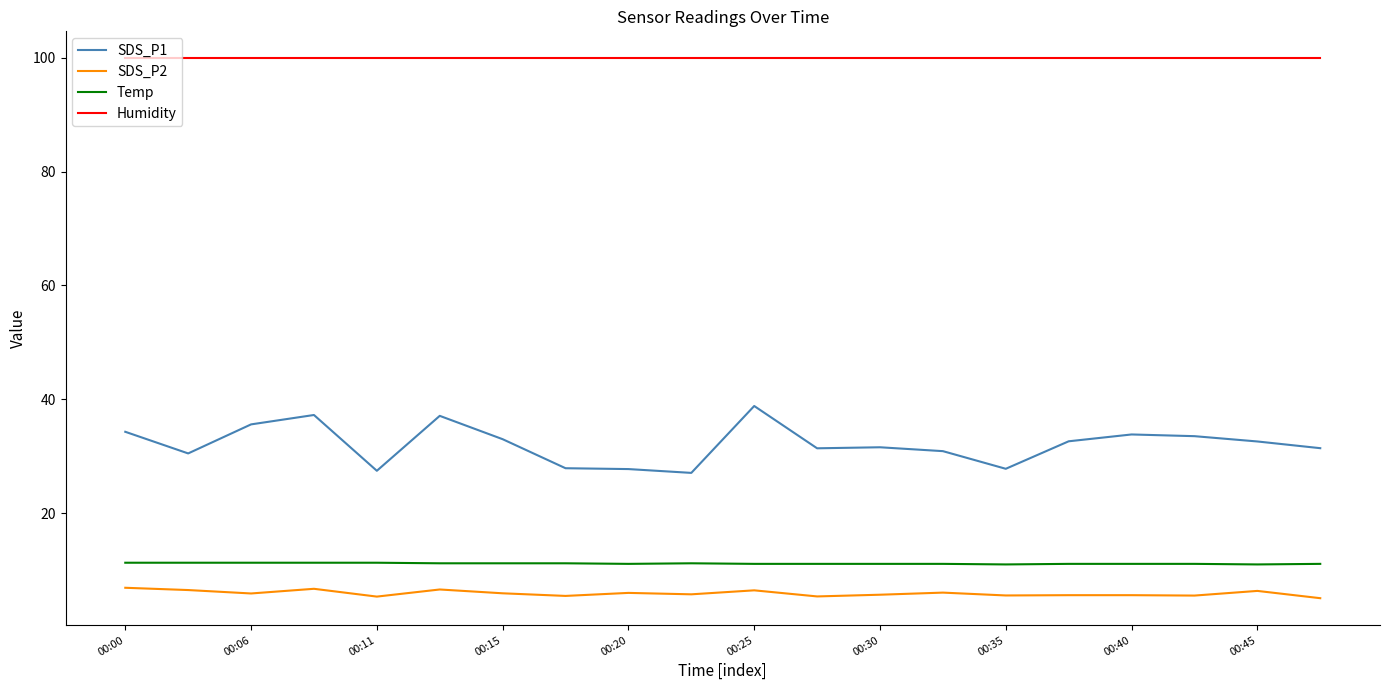

True or false: Humidity and SDS_P2 intersect in this chart.

False